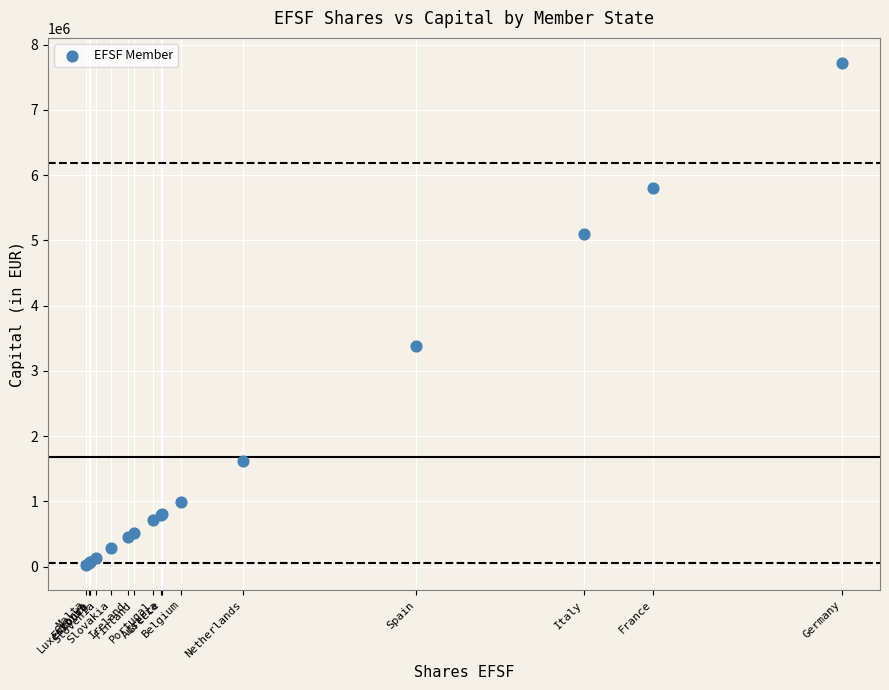

What Y value in the scatter plot is closest to 3871408?

3383929.6